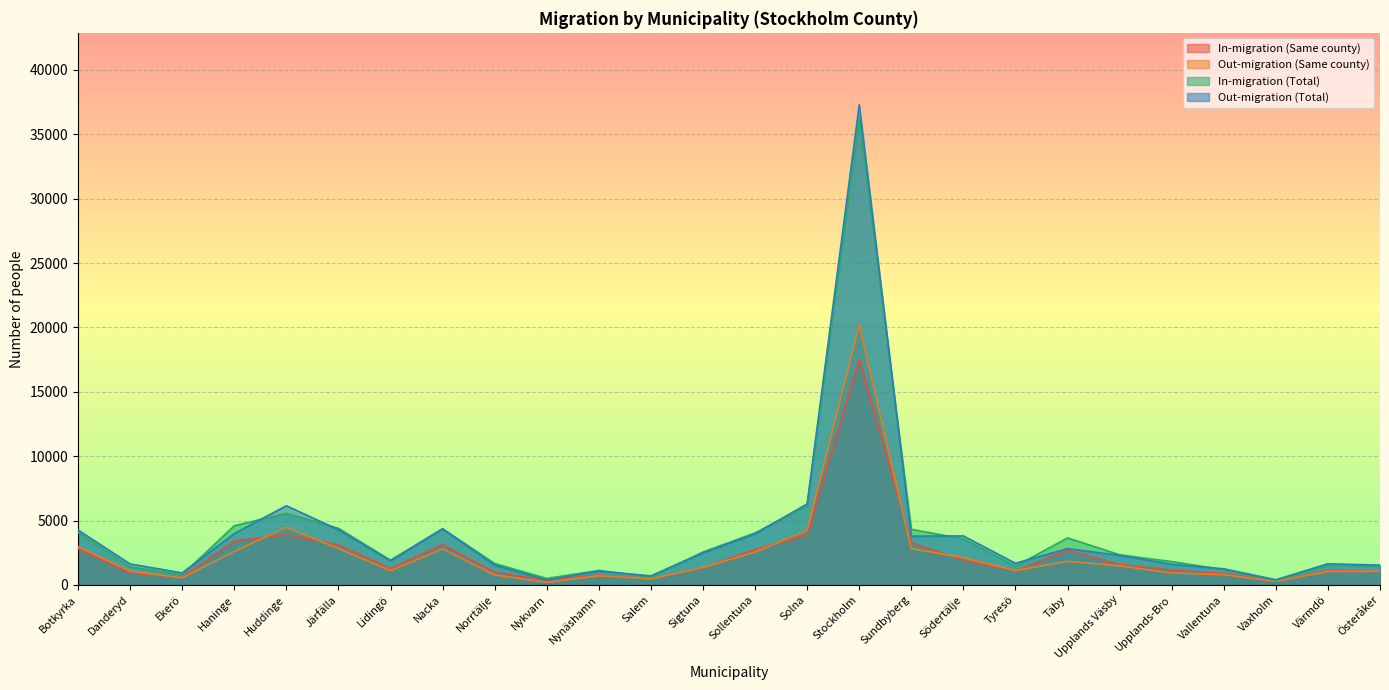

How many values in the Out-migration (Same county) series exceed 1353?

12